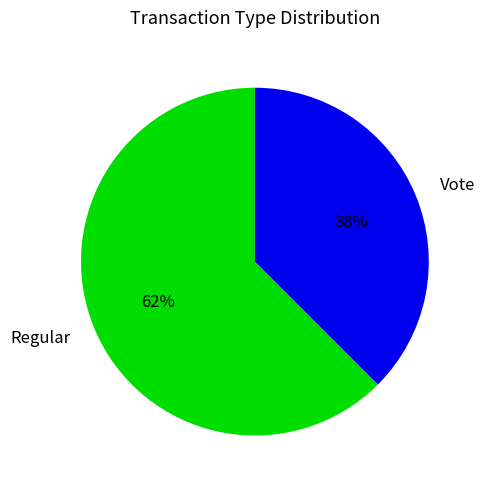

What percentage is the Regular slice, to the nearest percent?

62%